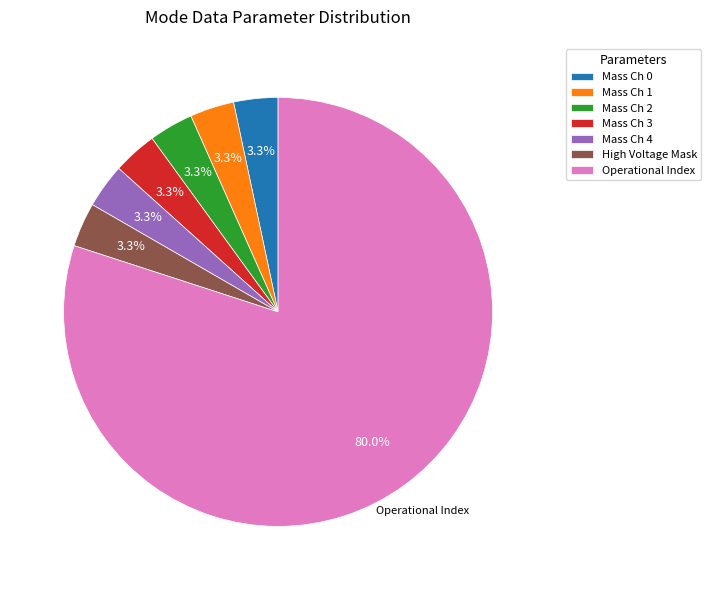

What percentage is the Operational Index slice, to the nearest percent?

80%